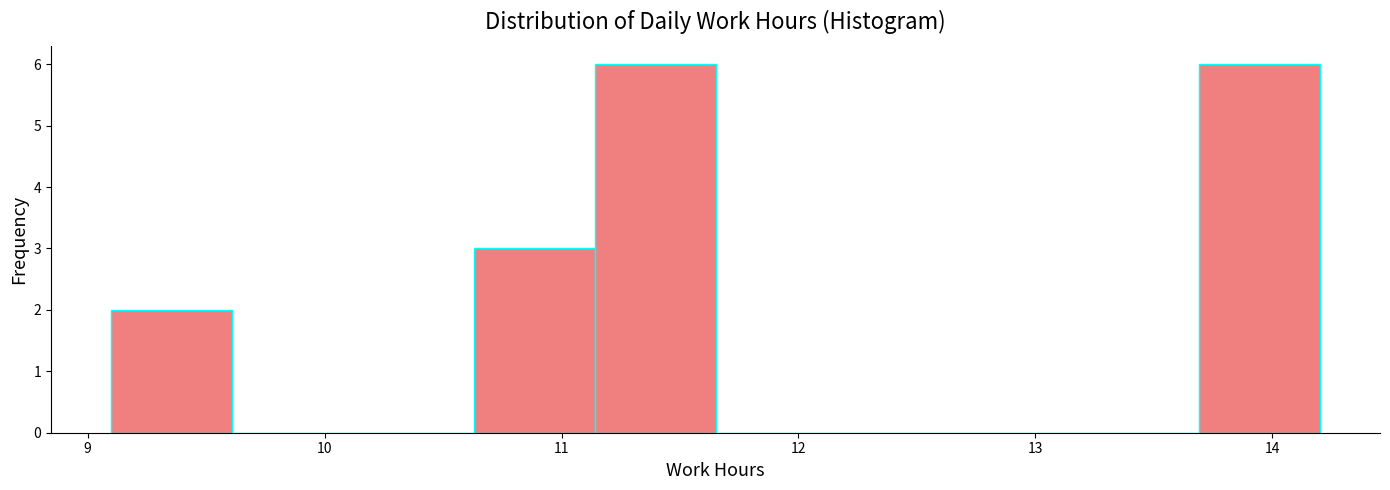

Reading left to right, transcribe this chart: for each bar, give the range it covers on the x-axis and its height. Neither the bar edges nor the heights are printed on the chart, so give them approximately, as read against the axes.

9.10 to 9.61: 2
9.61 to 10.12: 0
10.12 to 10.63: 0
10.63 to 11.14: 3
11.14 to 11.65: 6
11.65 to 12.16: 0
12.16 to 12.67: 0
12.67 to 13.18: 0
13.18 to 13.69: 0
13.69 to 14.20: 6